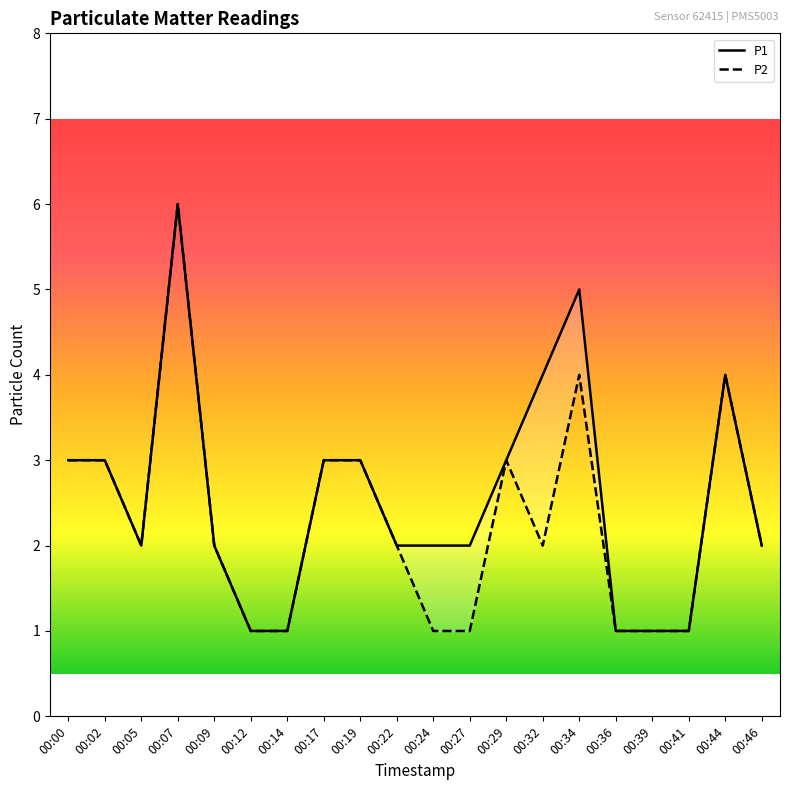

At which category does P2 reach its first local valley?

00:05